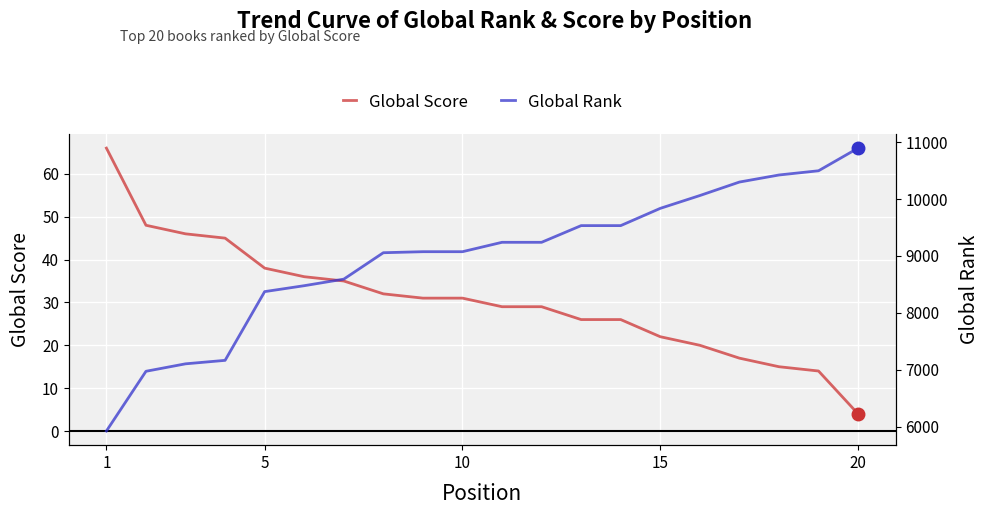

Is it true that Global Score equals 33 at 15?

False